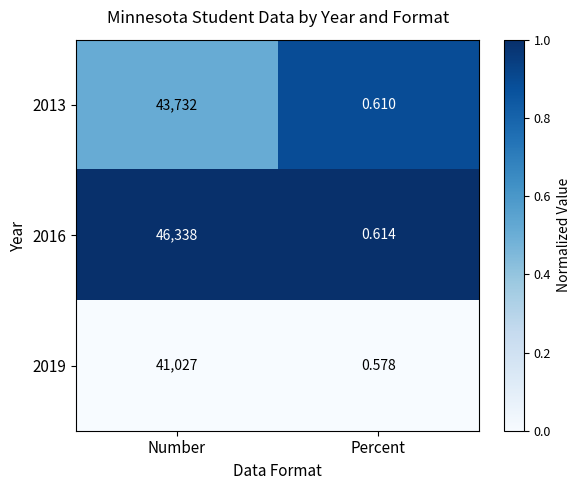

Is the value of 2013 at Number greater than the value of 2019 at Number?

Yes